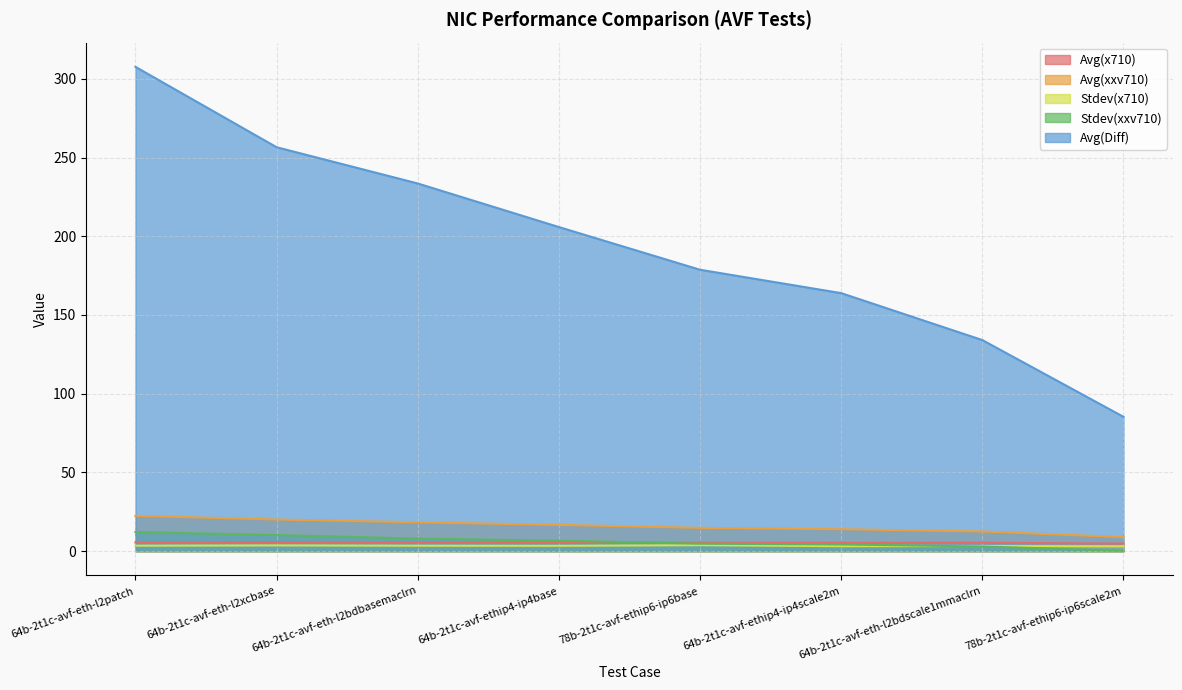

What is the label of the 3rd point from the right?

64b-2t1c-avf-ethip4-ip4scale2m